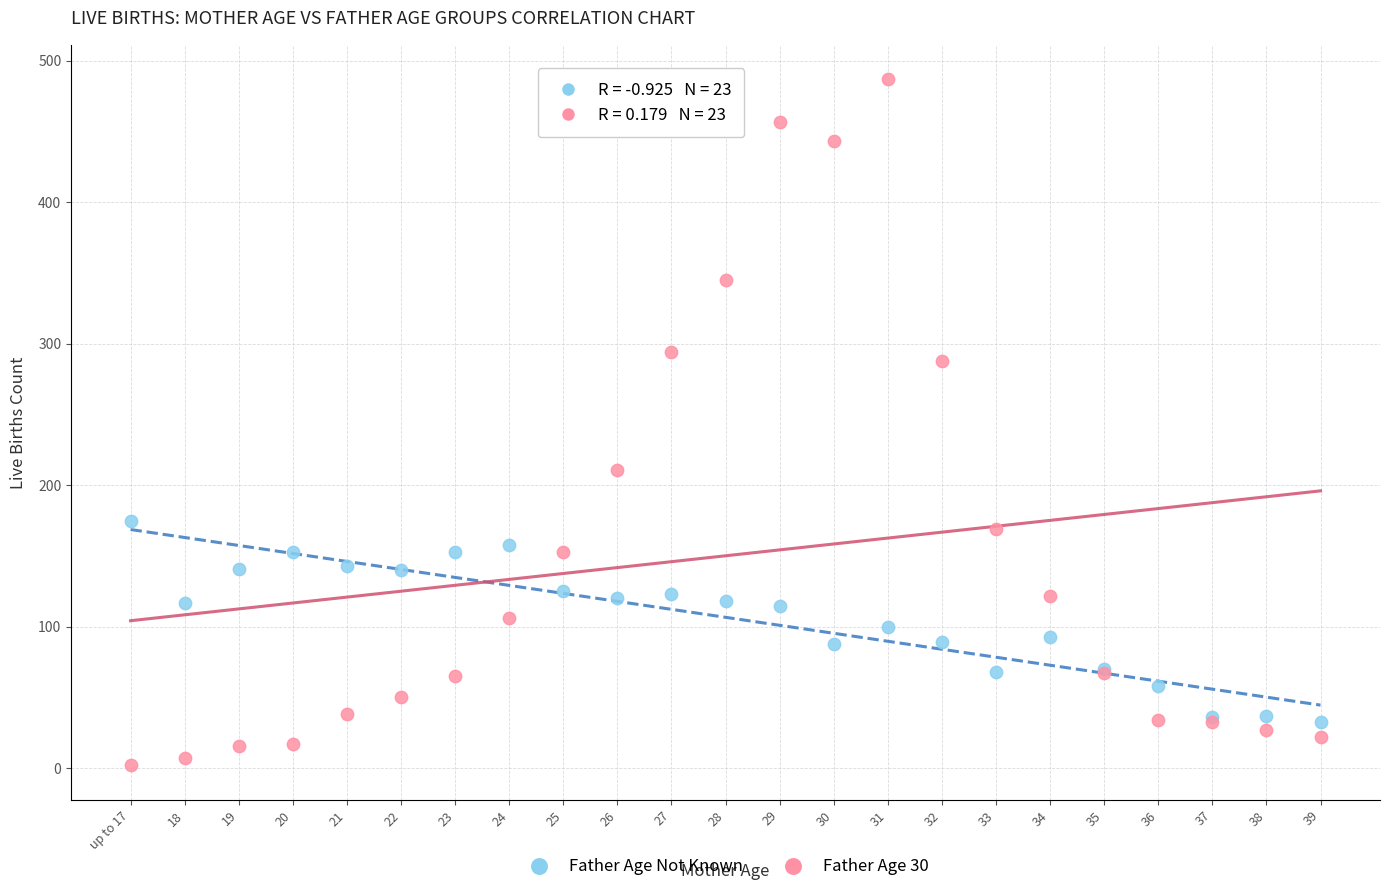

What are all the series names shown in the legend?

Father Age Not Known, Father Age 30